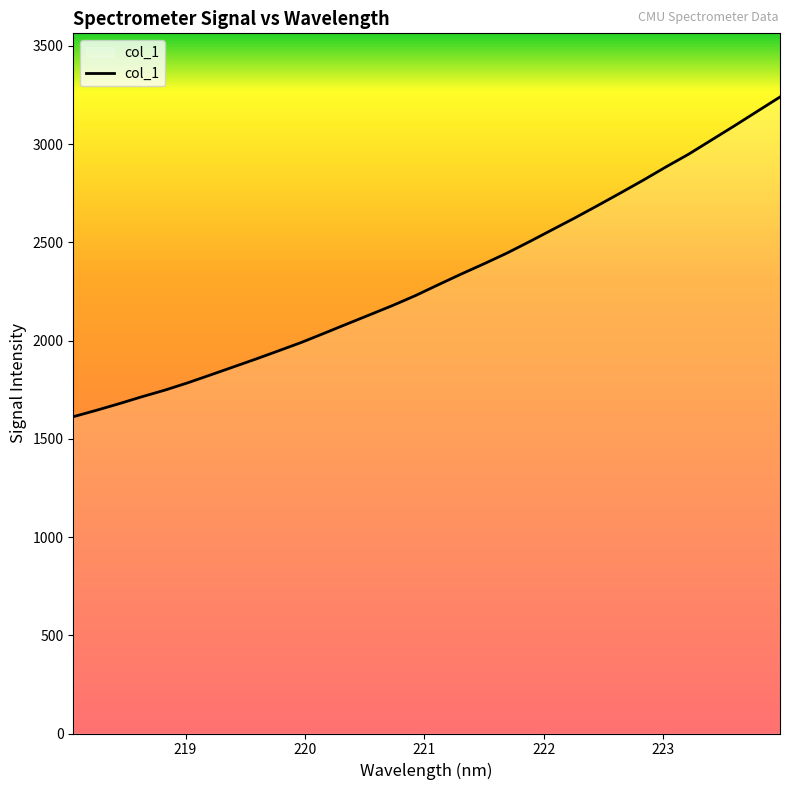

What is the minimum value shown in the chart?

1612.6